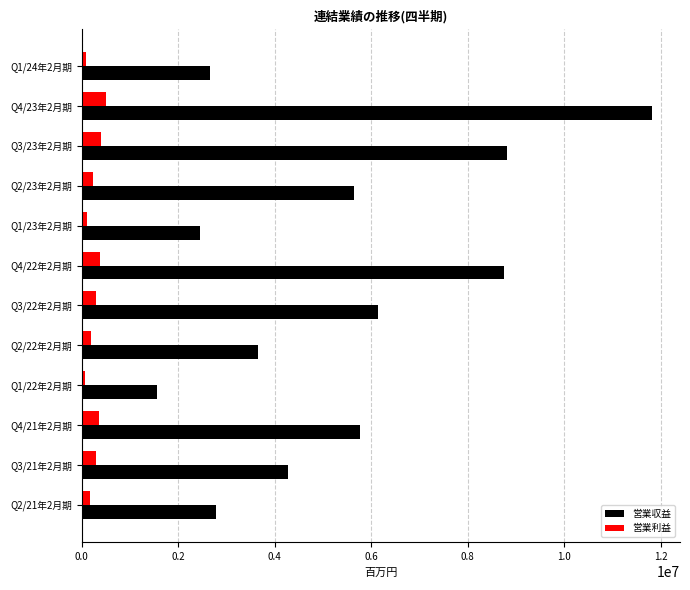

What is the greatest value displayed?

11811303